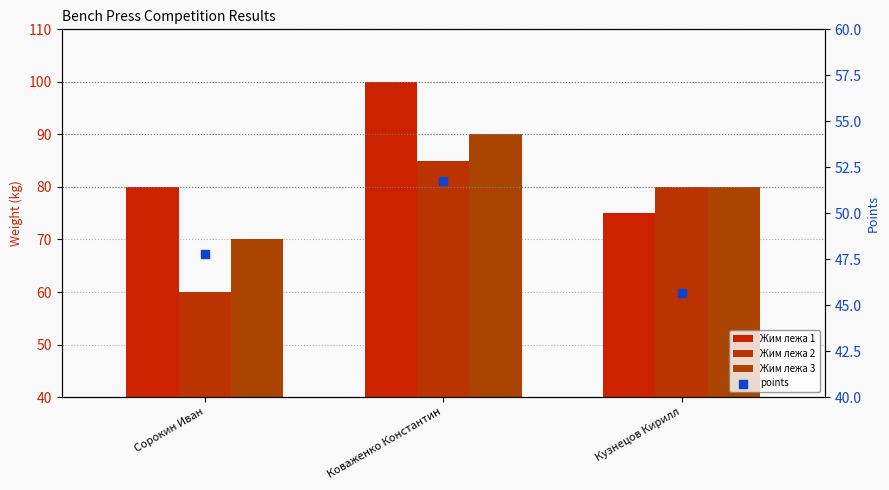

Which series contains the highest Y value?

Жим лежа 1